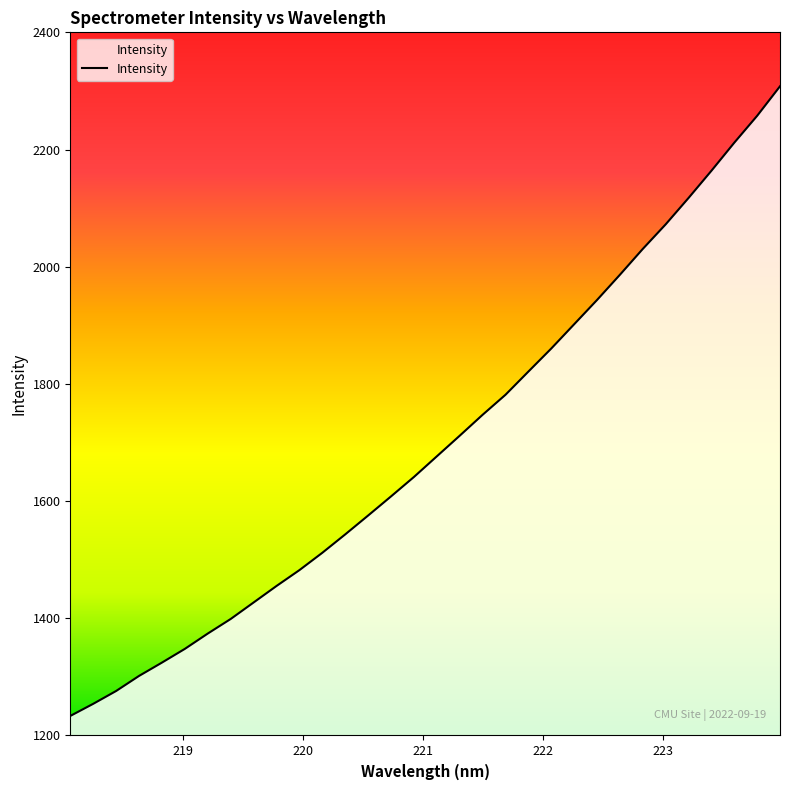

What is the smallest value displayed?

1233.4